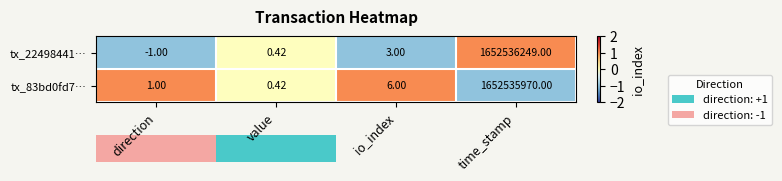

Rank the categories by tx_83bd0fd7… value from highest to lowest.

time_stamp, io_index, direction, value